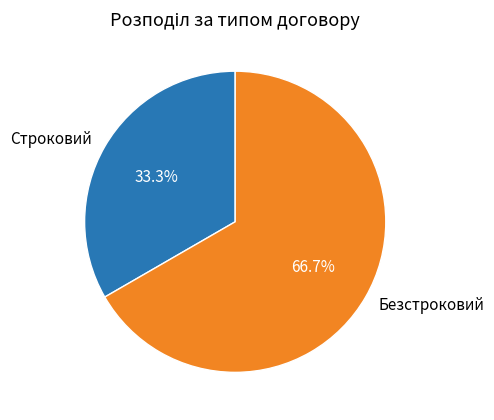

How many slices are in this pie chart?

2